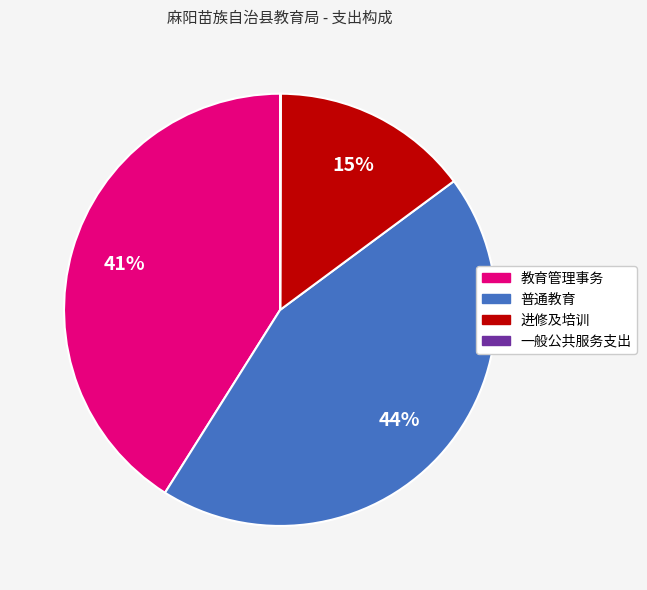

Which category has the biggest portion of the pie?

普通教育